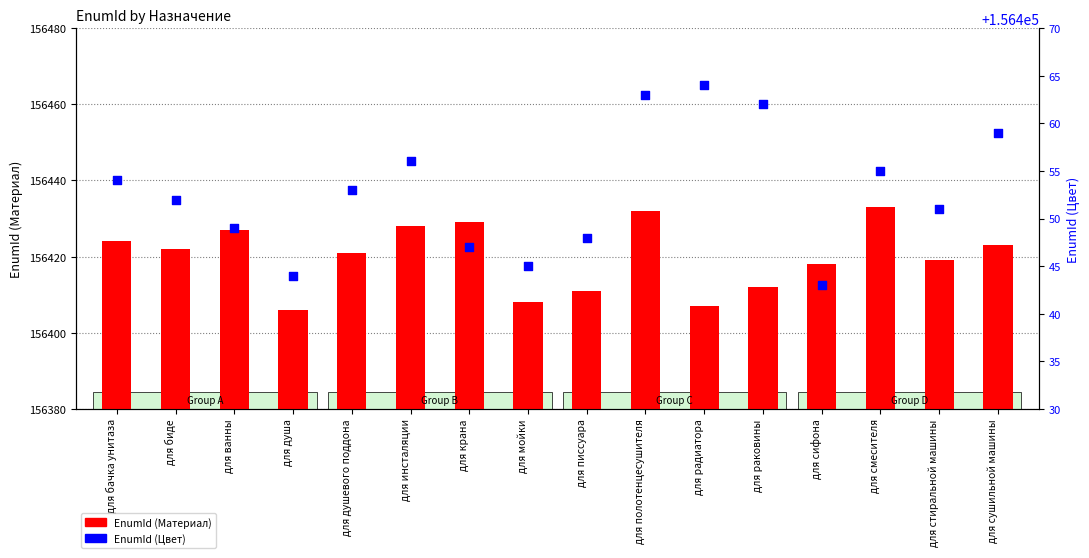

Which series has the widest spread of Y values?

EnumId (Материал)